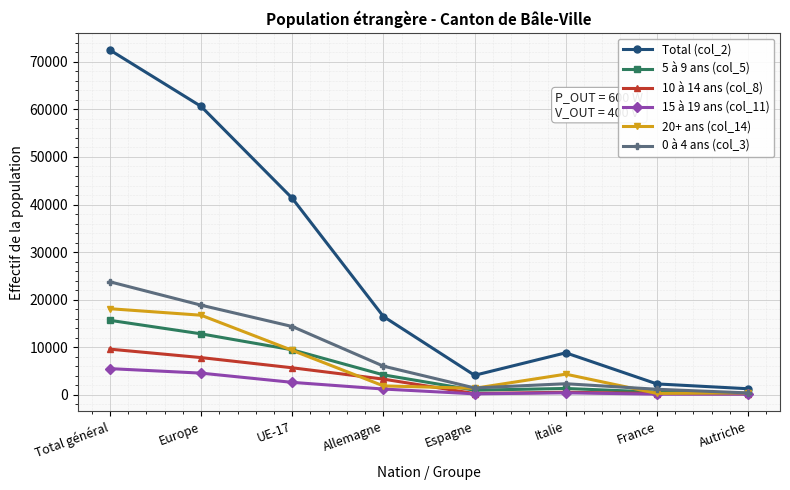

Does the chart have visible grid lines?

Yes